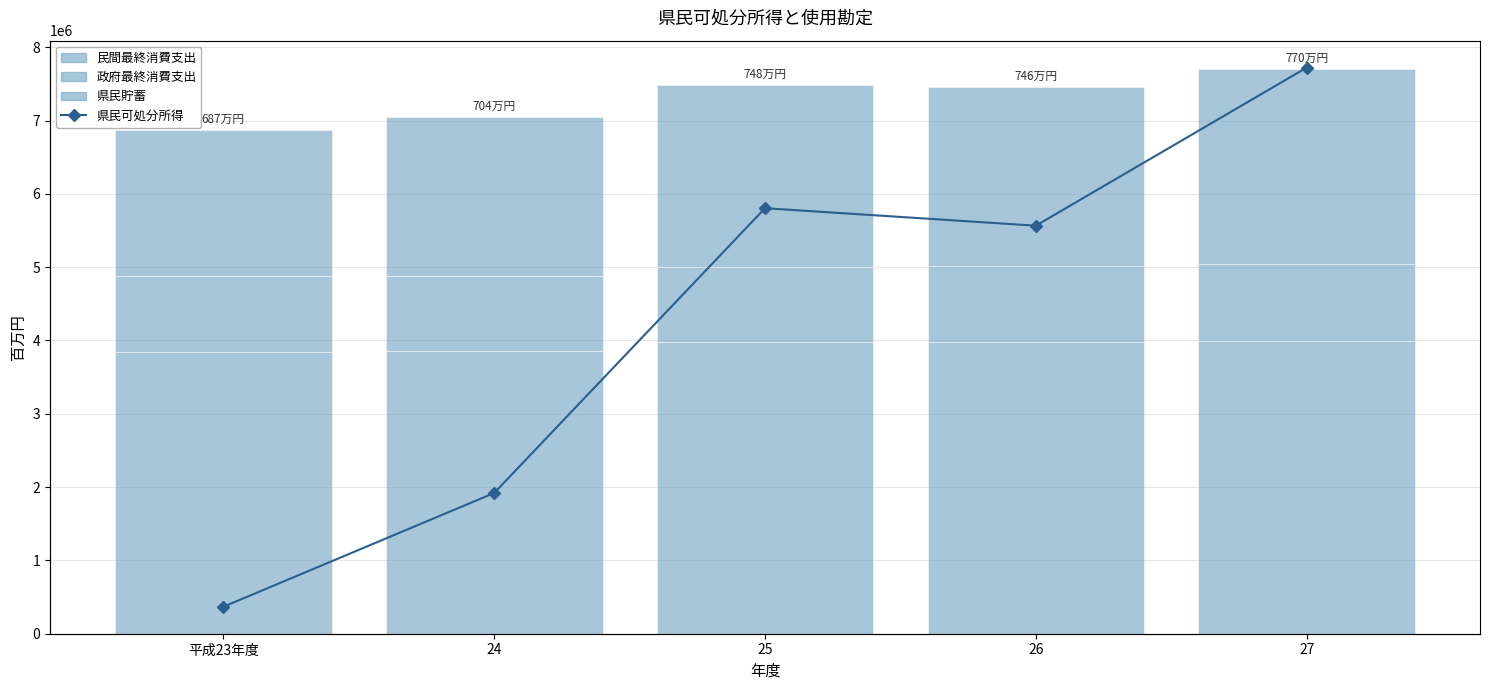

Count the number of categories in the chart.

5